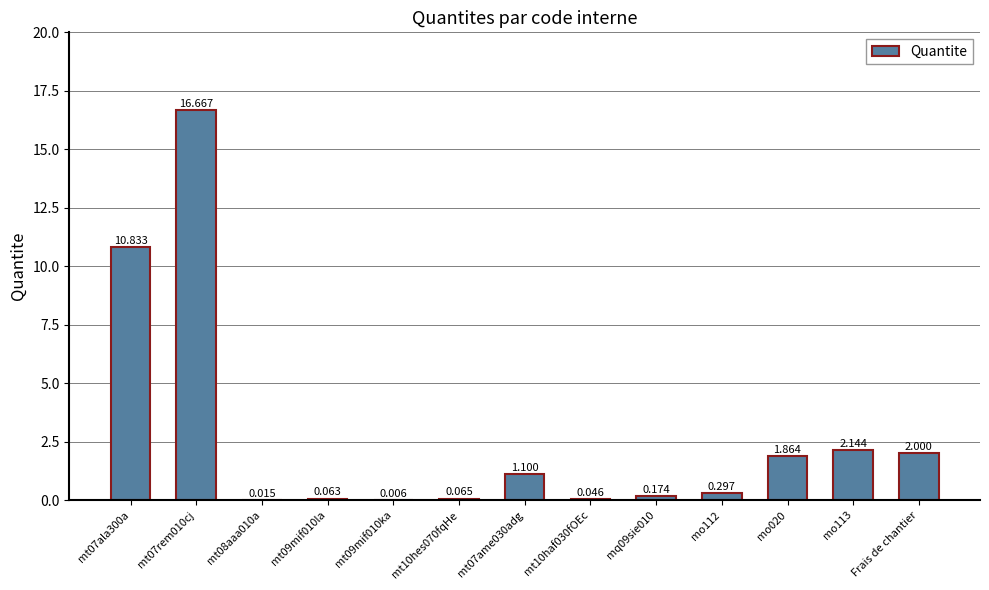

How many series are shown in this chart?

1